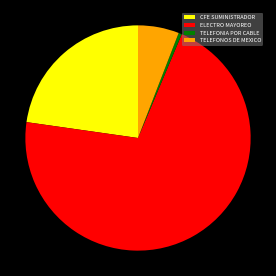

Between TELEFONIA POR CABLE and ELECTRO MAYOREO, which is larger?

ELECTRO MAYOREO